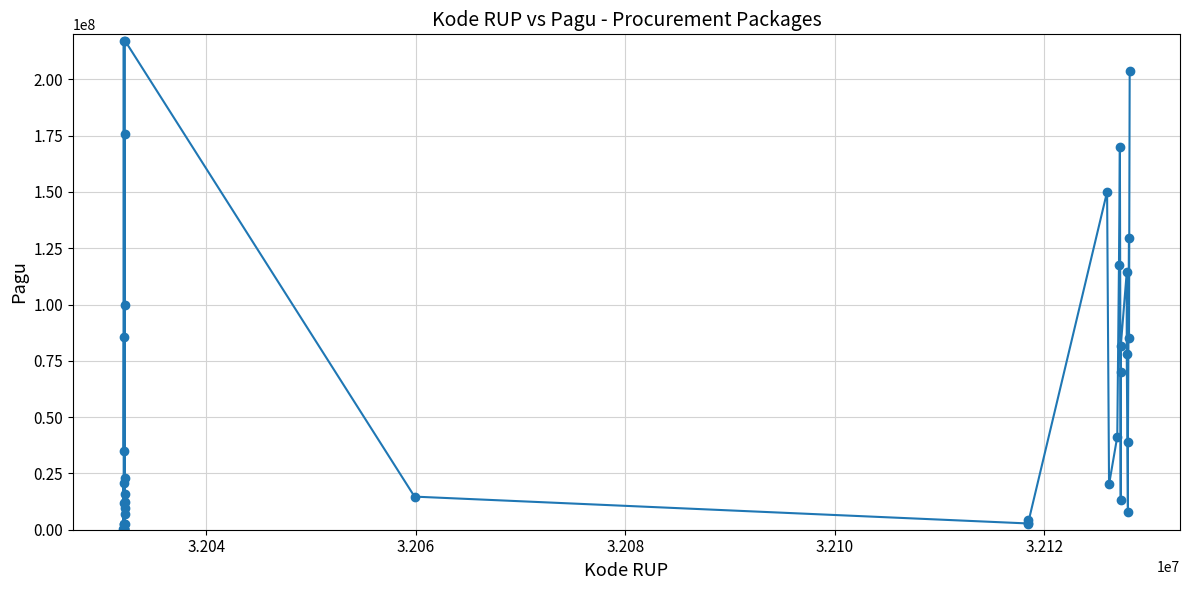

What is the difference between the maximum and minimum values?

216860000